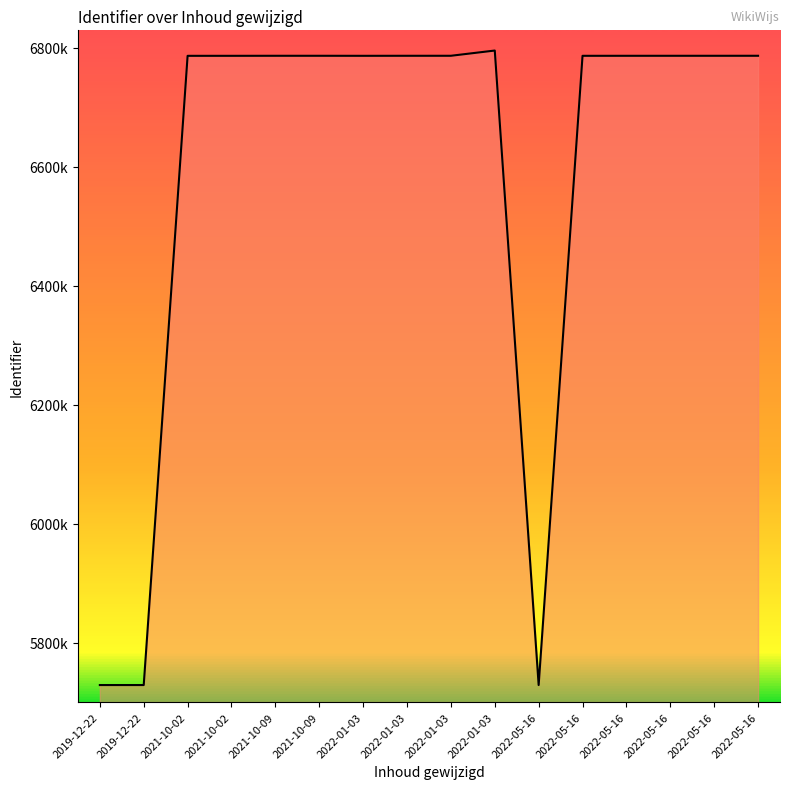

Is this an area chart (filled region under the line)?

Yes